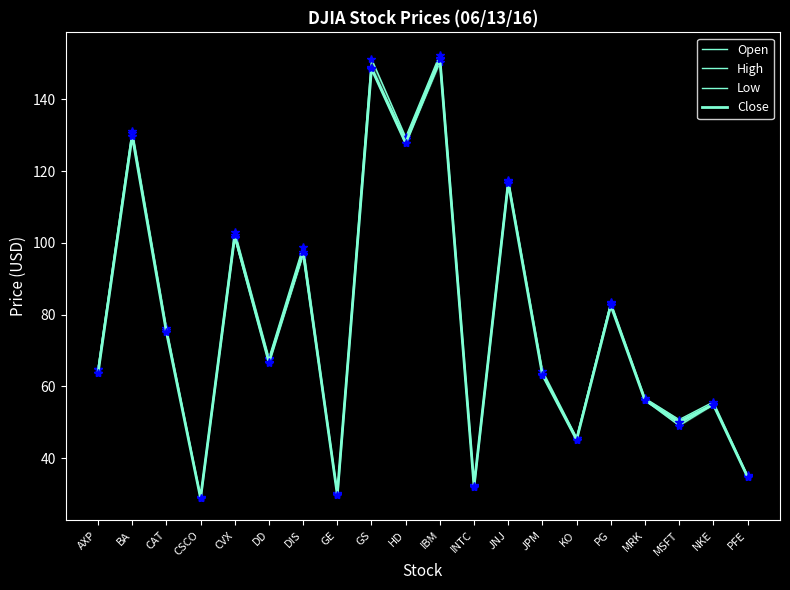

Where is Close nearest to the value 90?

PG